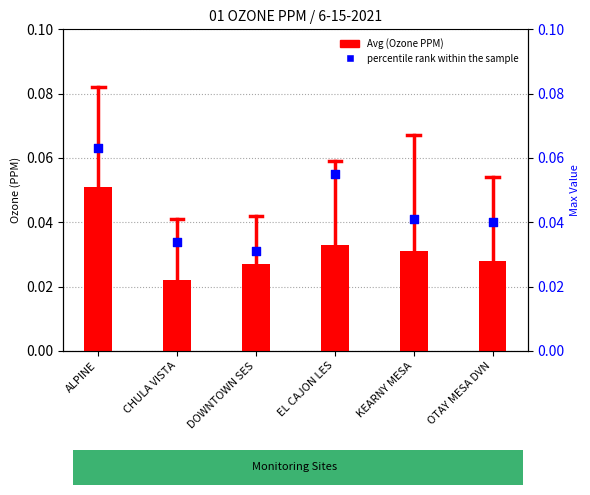

Which series has the largest Y range (max minus min)?

percentile rank within the sample